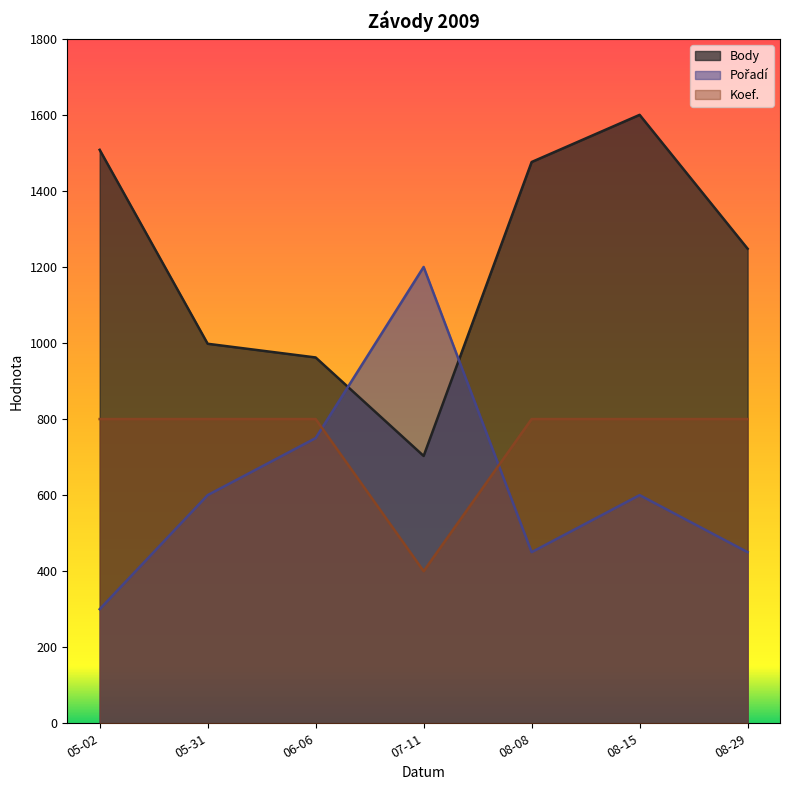

At which category is the sum across all series the highest?

08-15